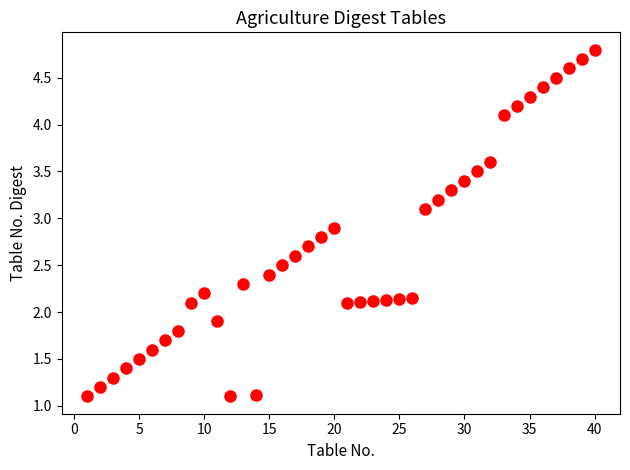

What is the range of X values (max minus min)?

39.0